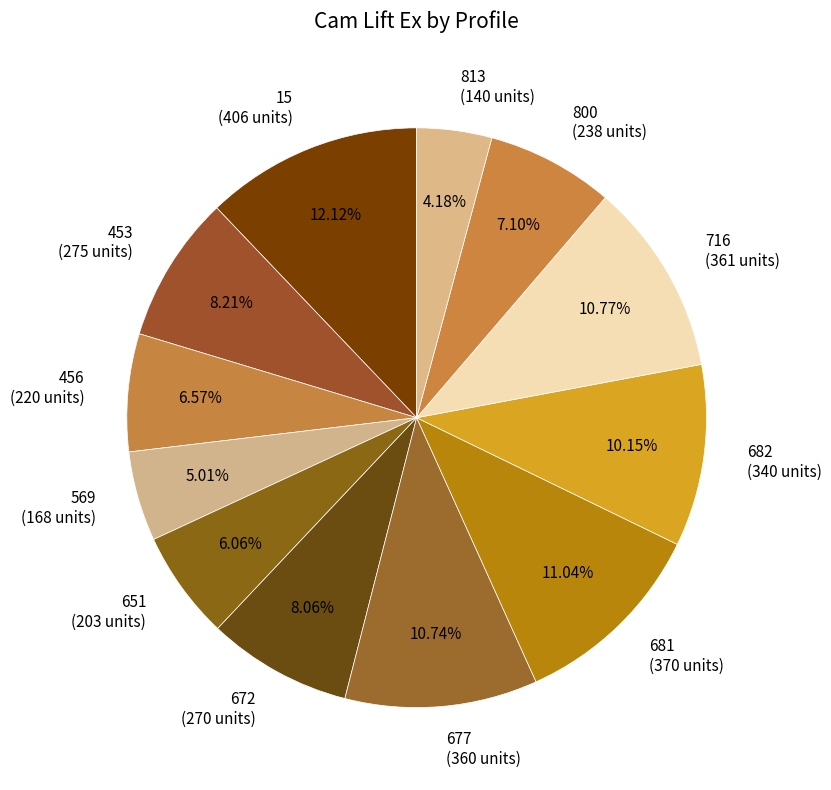

To the nearest percent, what portion does 453 represent?

8%